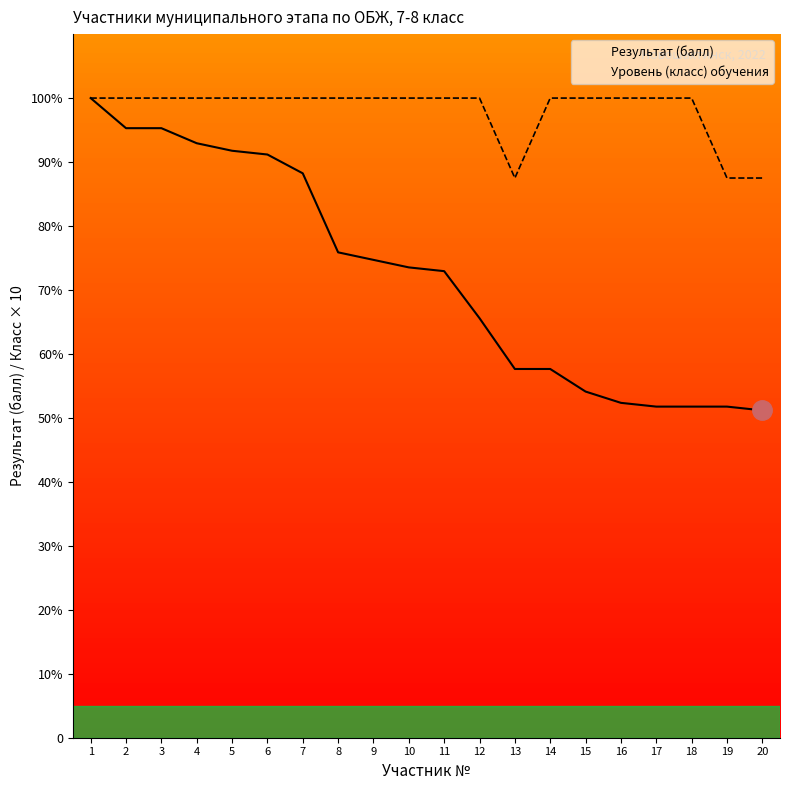

What is the highest value of the Результат (балл) series?

100.0